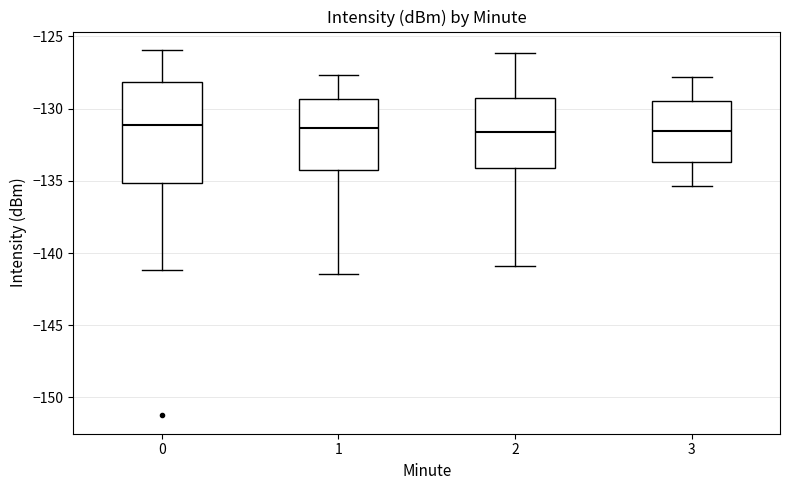

Which box is the tallest, from its lower edge to its upper edge?

0